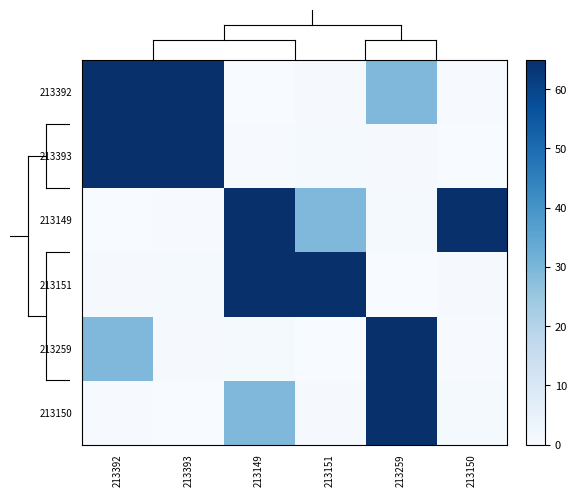

Rank the series at 213151 from lowest to highest value.

213259, 213392, 213150, 213393, 213149, 213151